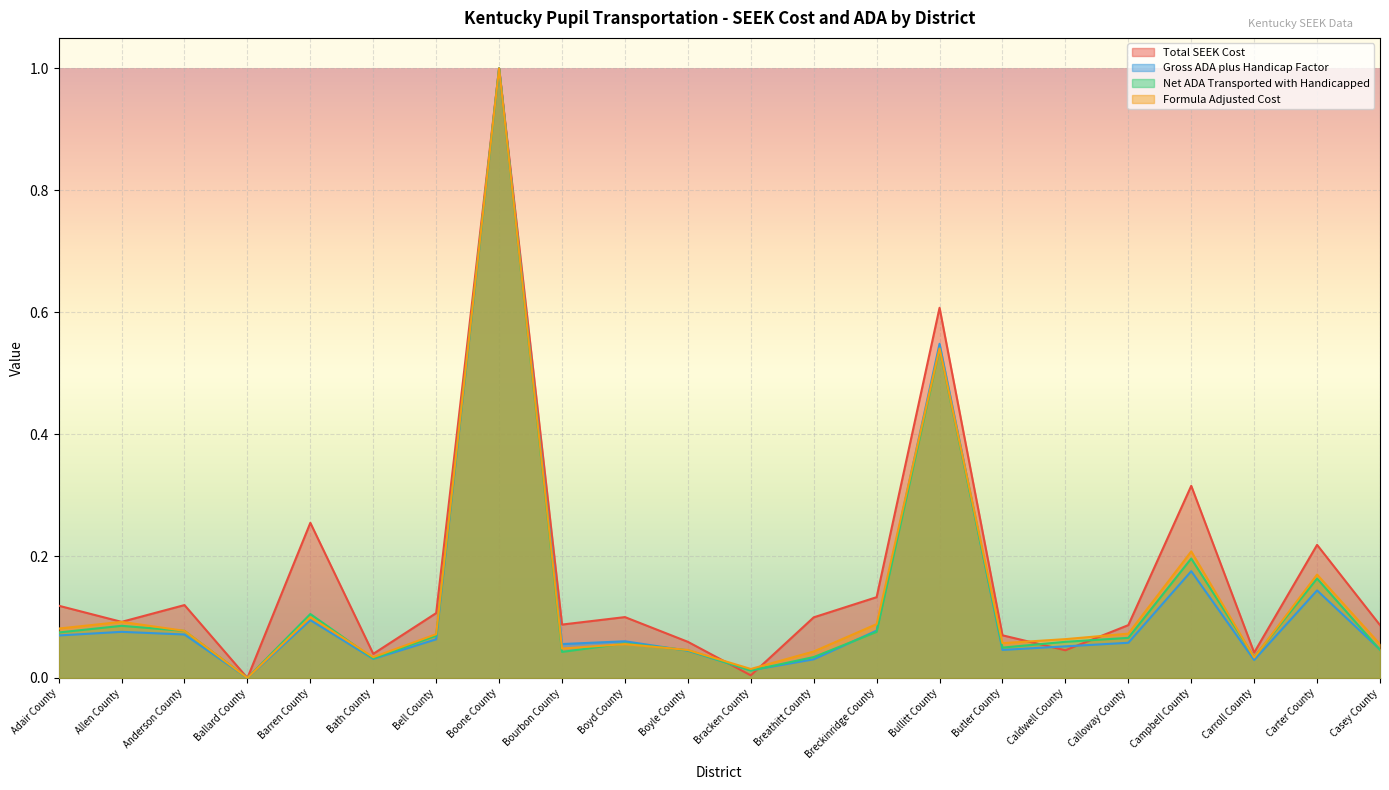

What is the difference between the maximum and minimum values in the Net ADA Transported with Handicapped series?

1.0